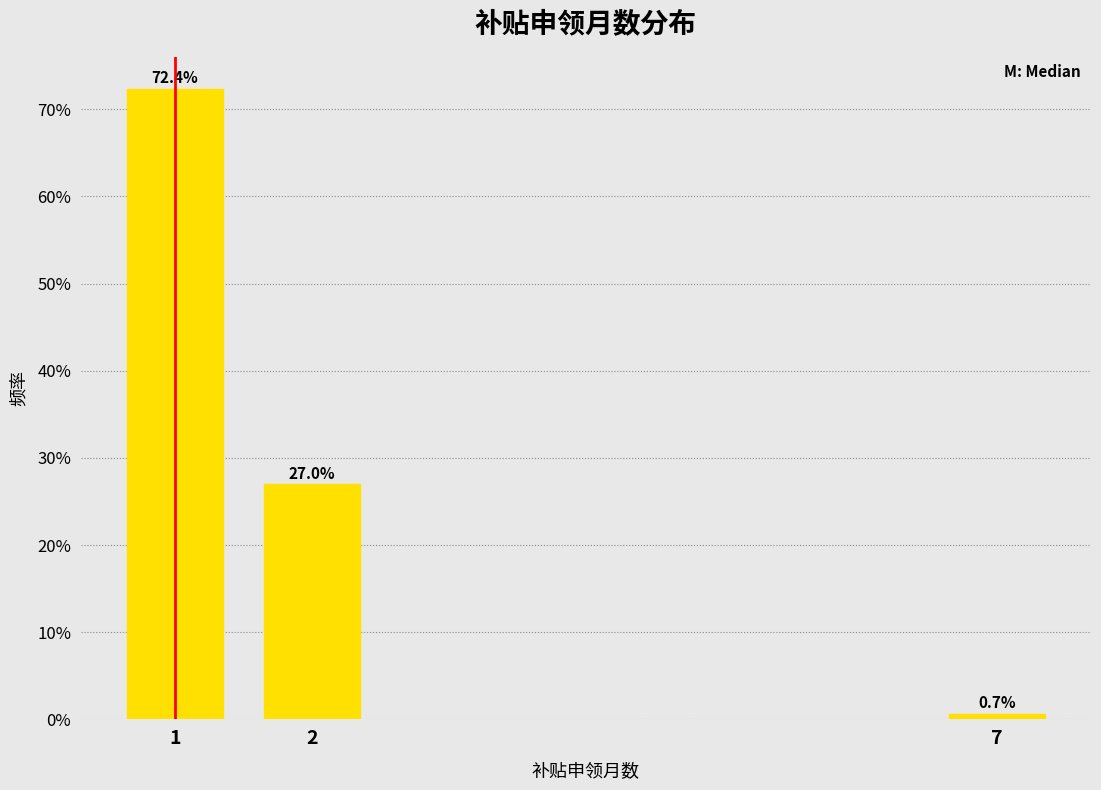

Reading left to right, transcribe all the data shown in this chart.

1=72.4	2=27.0	7=0.7